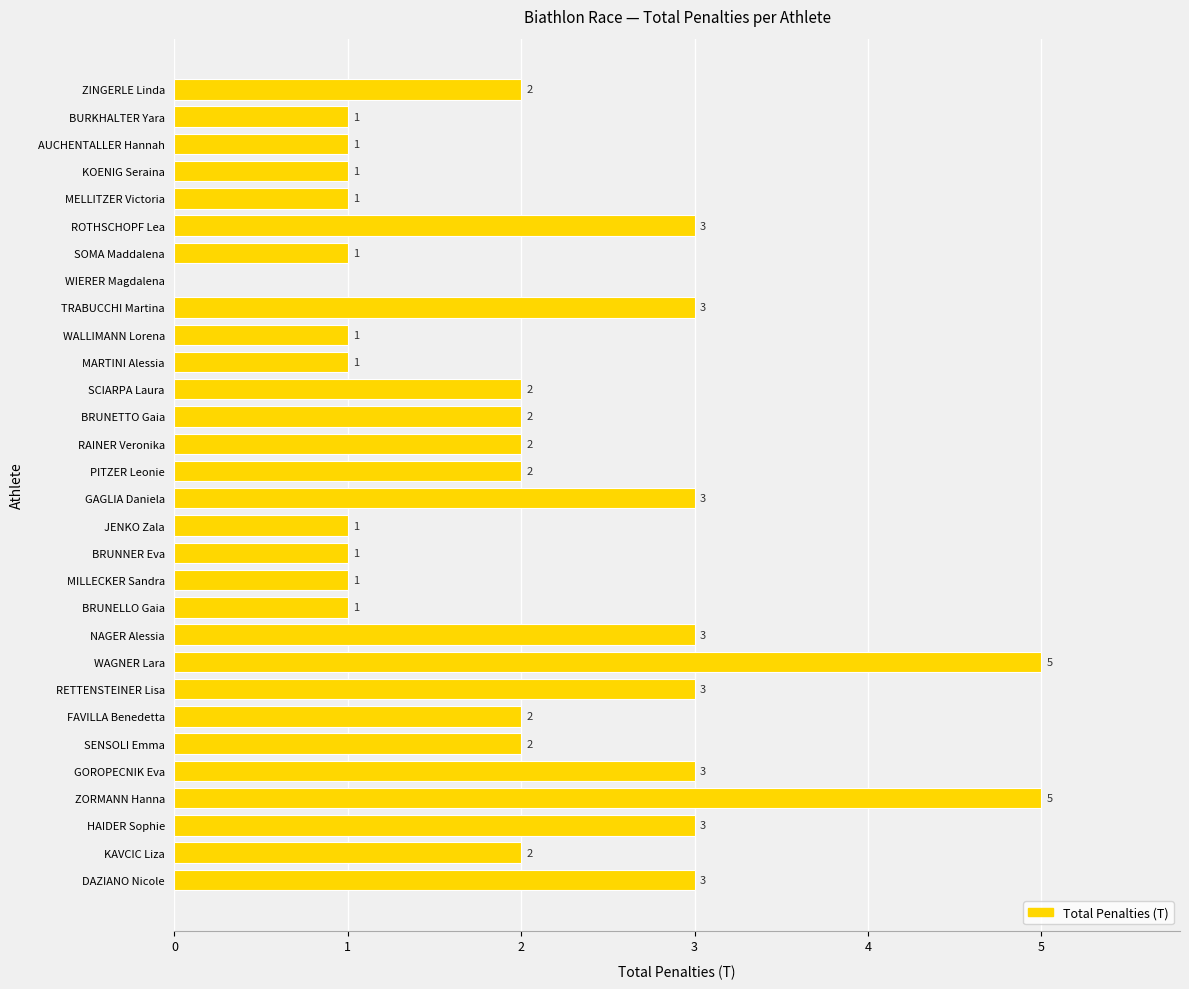

Read the value at WAGNER Lara.

5